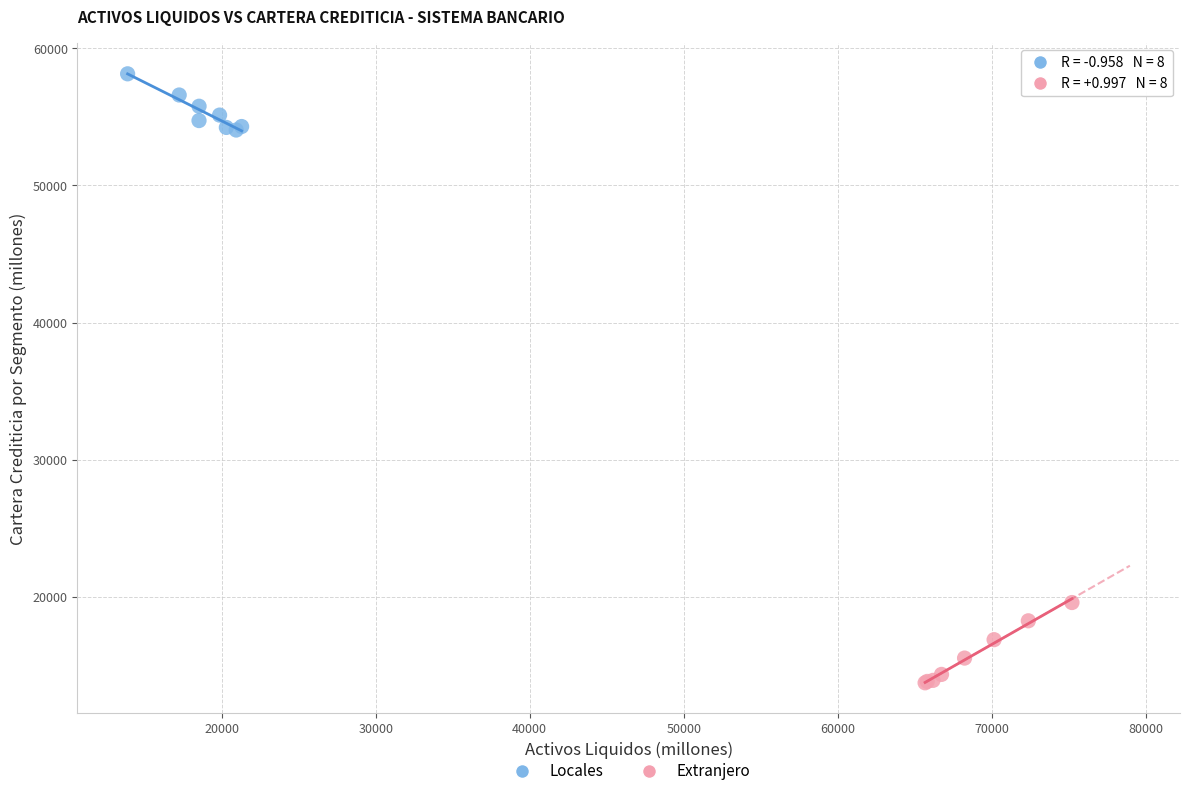

Which series has the largest Y range (max minus min)?

Extranjero